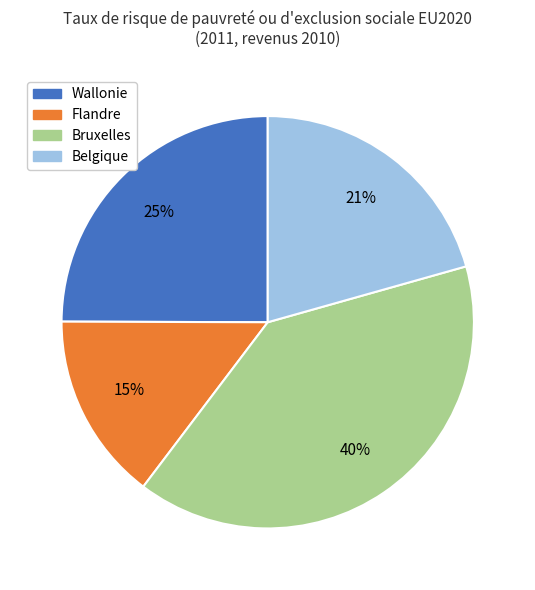

Does Wallonie account for over 50% of the chart?

No